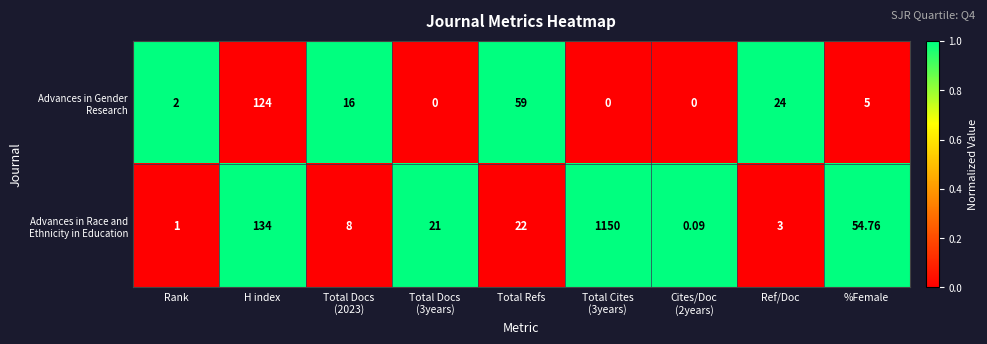

At which label does Advances in Gender Research first exceed 5?

H index